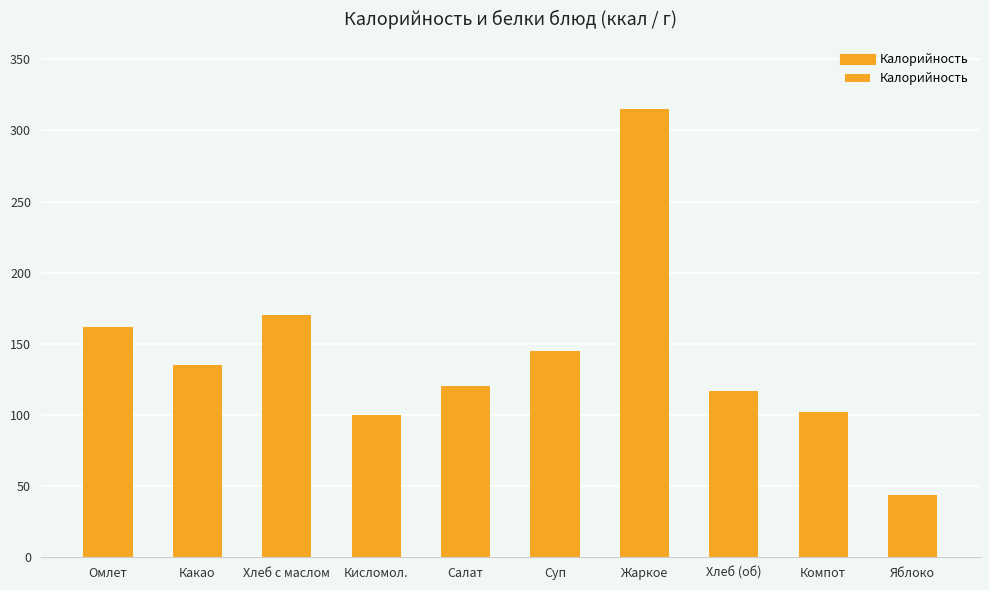

What is the approximate value at Салат, to the nearest 50?

100